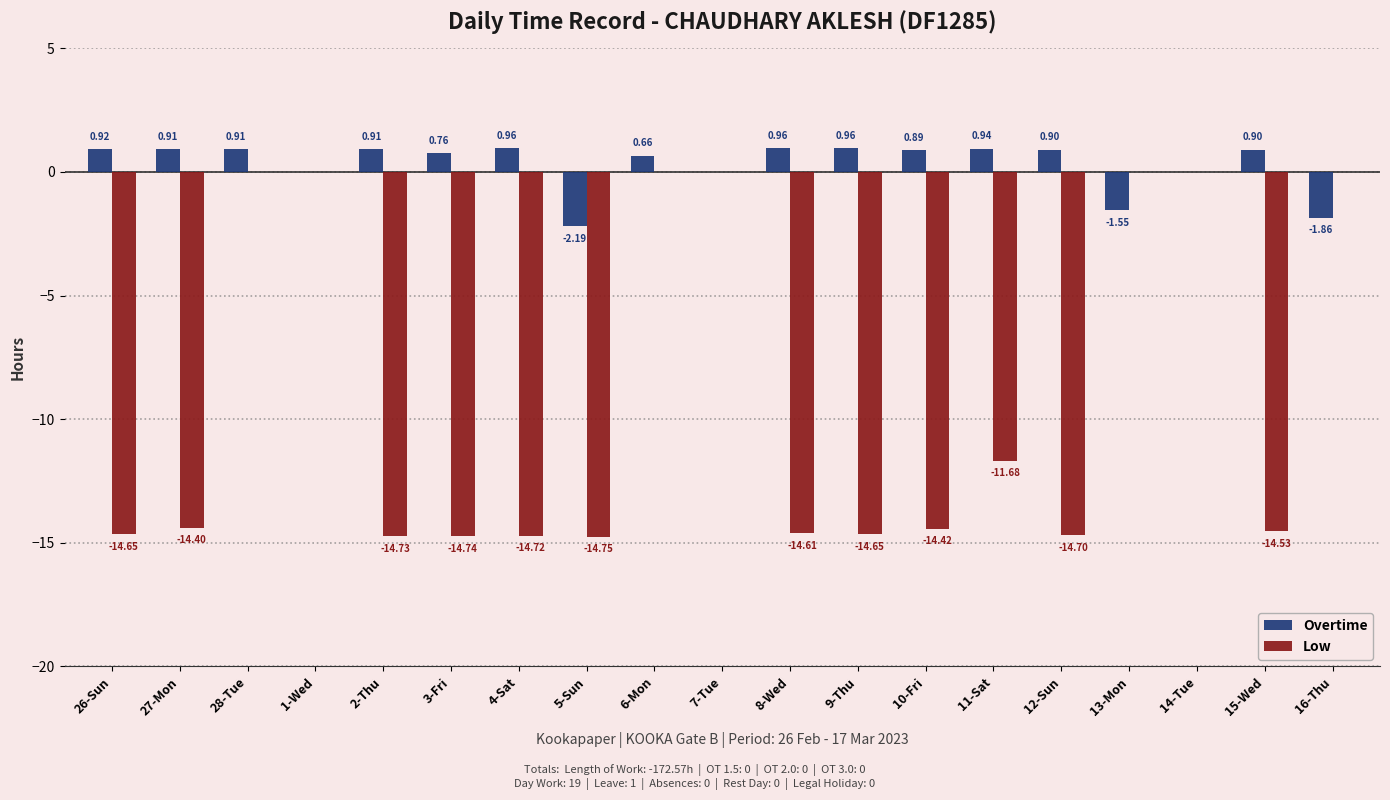

What is the sum of all Low values?

-172.6